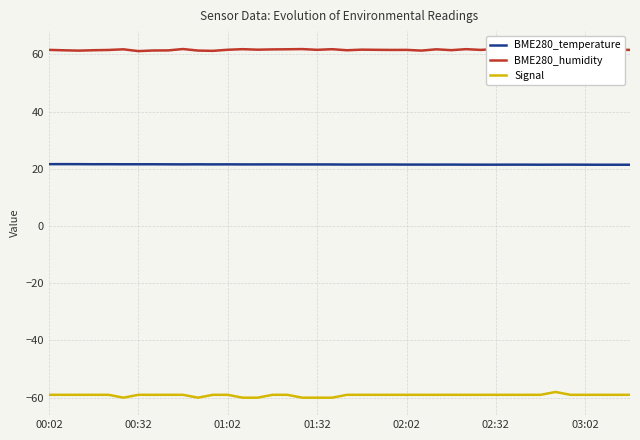

What is the highest value of the Signal series?

-58.0